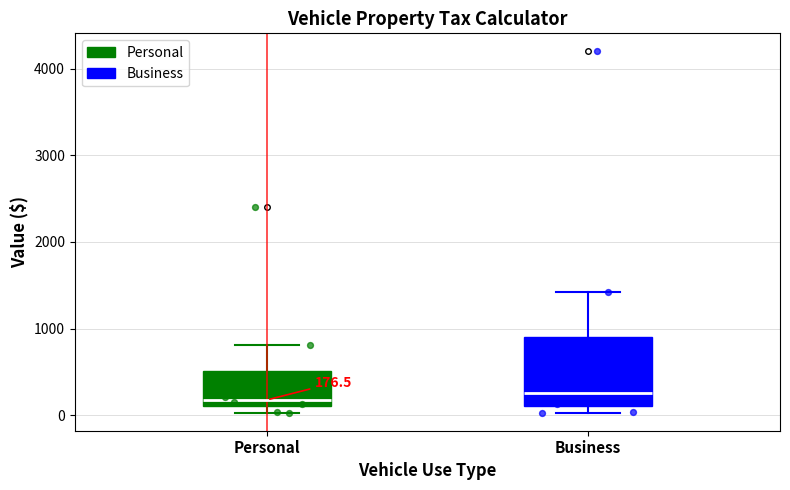

Which box is the tallest, from its lower edge to its upper edge?

Business